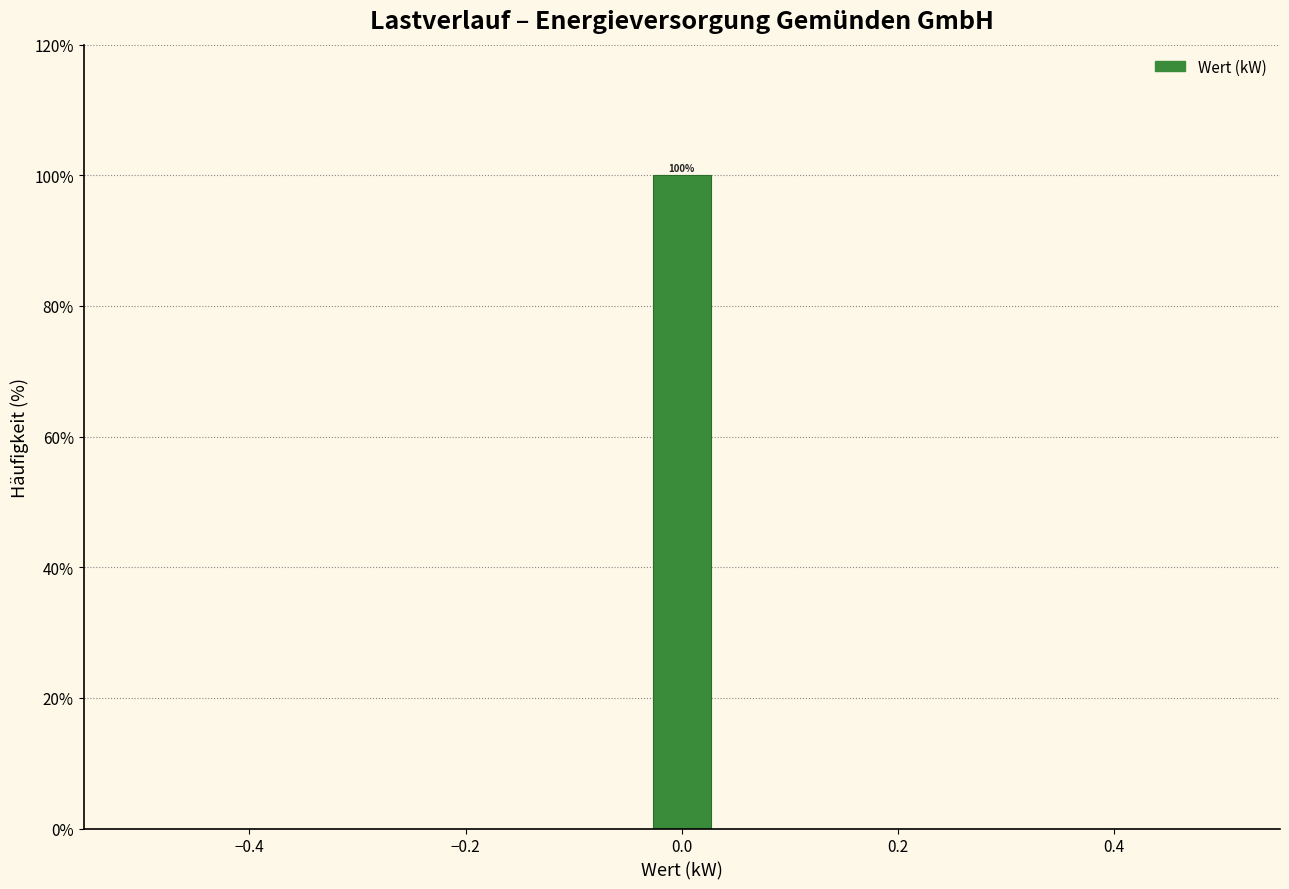

Read against the x-axis, roughly where is the centre of the tallest bar?

0.00